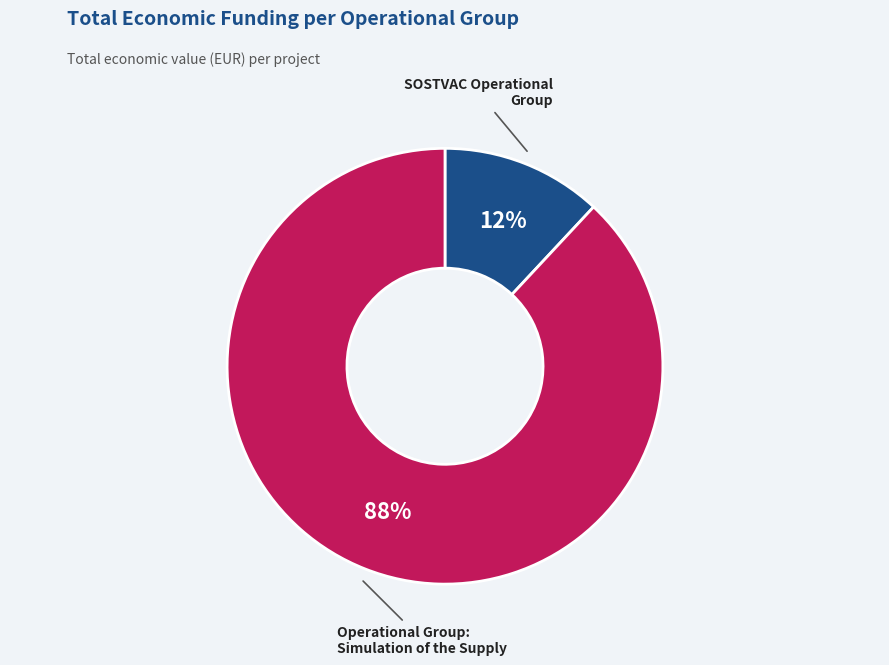

To the nearest percent, what is the combined percentage of Operational Group: Simulation and SOSTVAC Operational Group?

100%